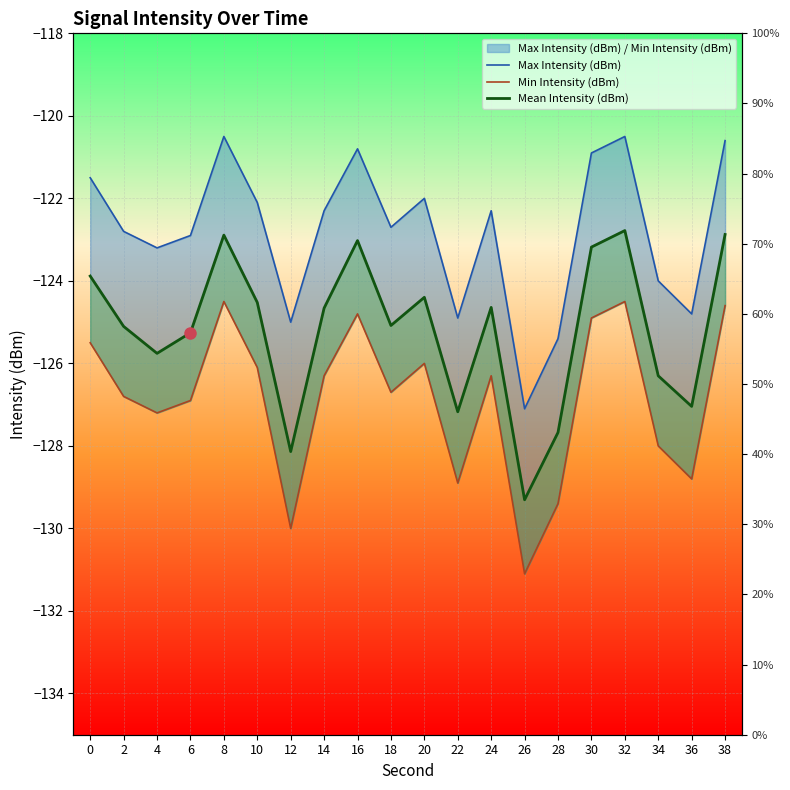

True or false: Max Intensity (dBm) and Min Intensity (dBm) intersect in this chart.

False